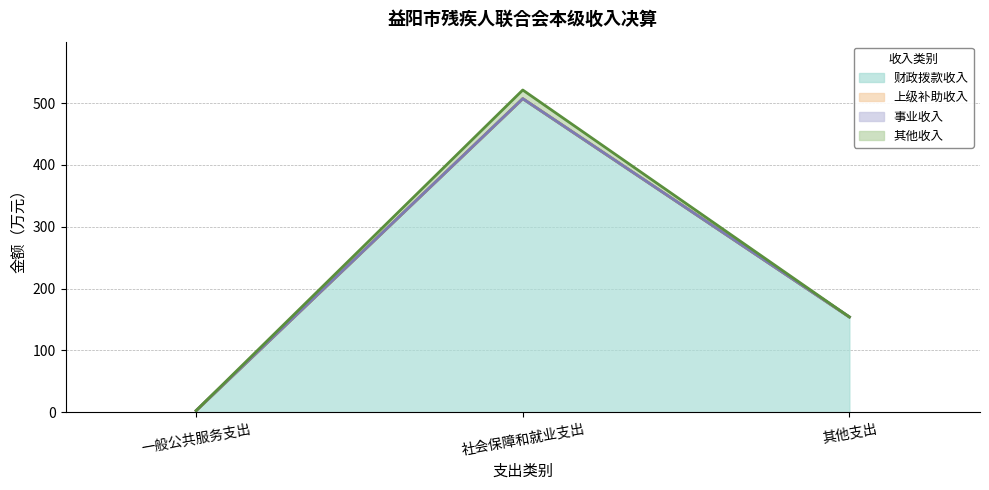

At which label is 财政拨款收入 closest to 254?

其他支出